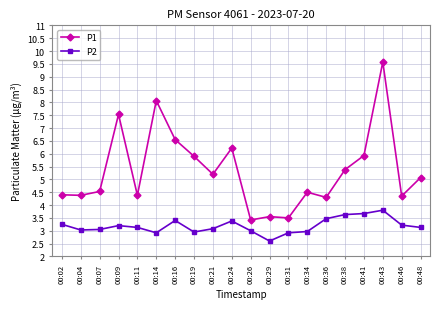

What are all the series names shown in the legend?

P1, P2